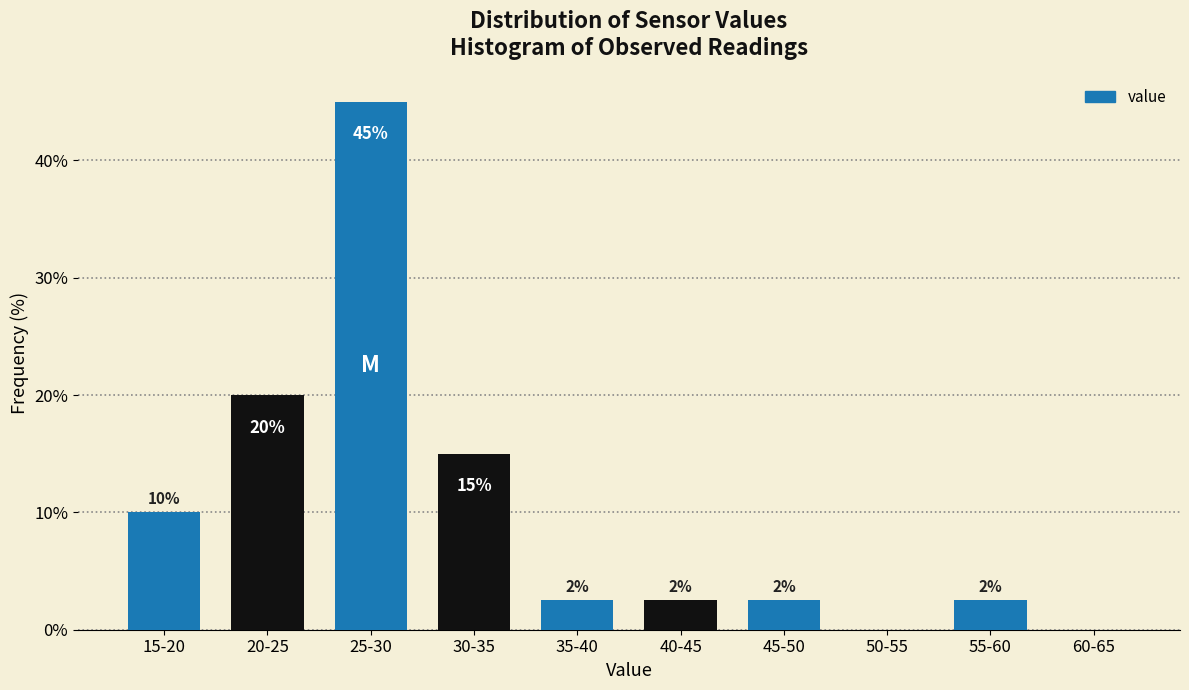

Which has a higher value, 40-45 or 60-65?

40-45